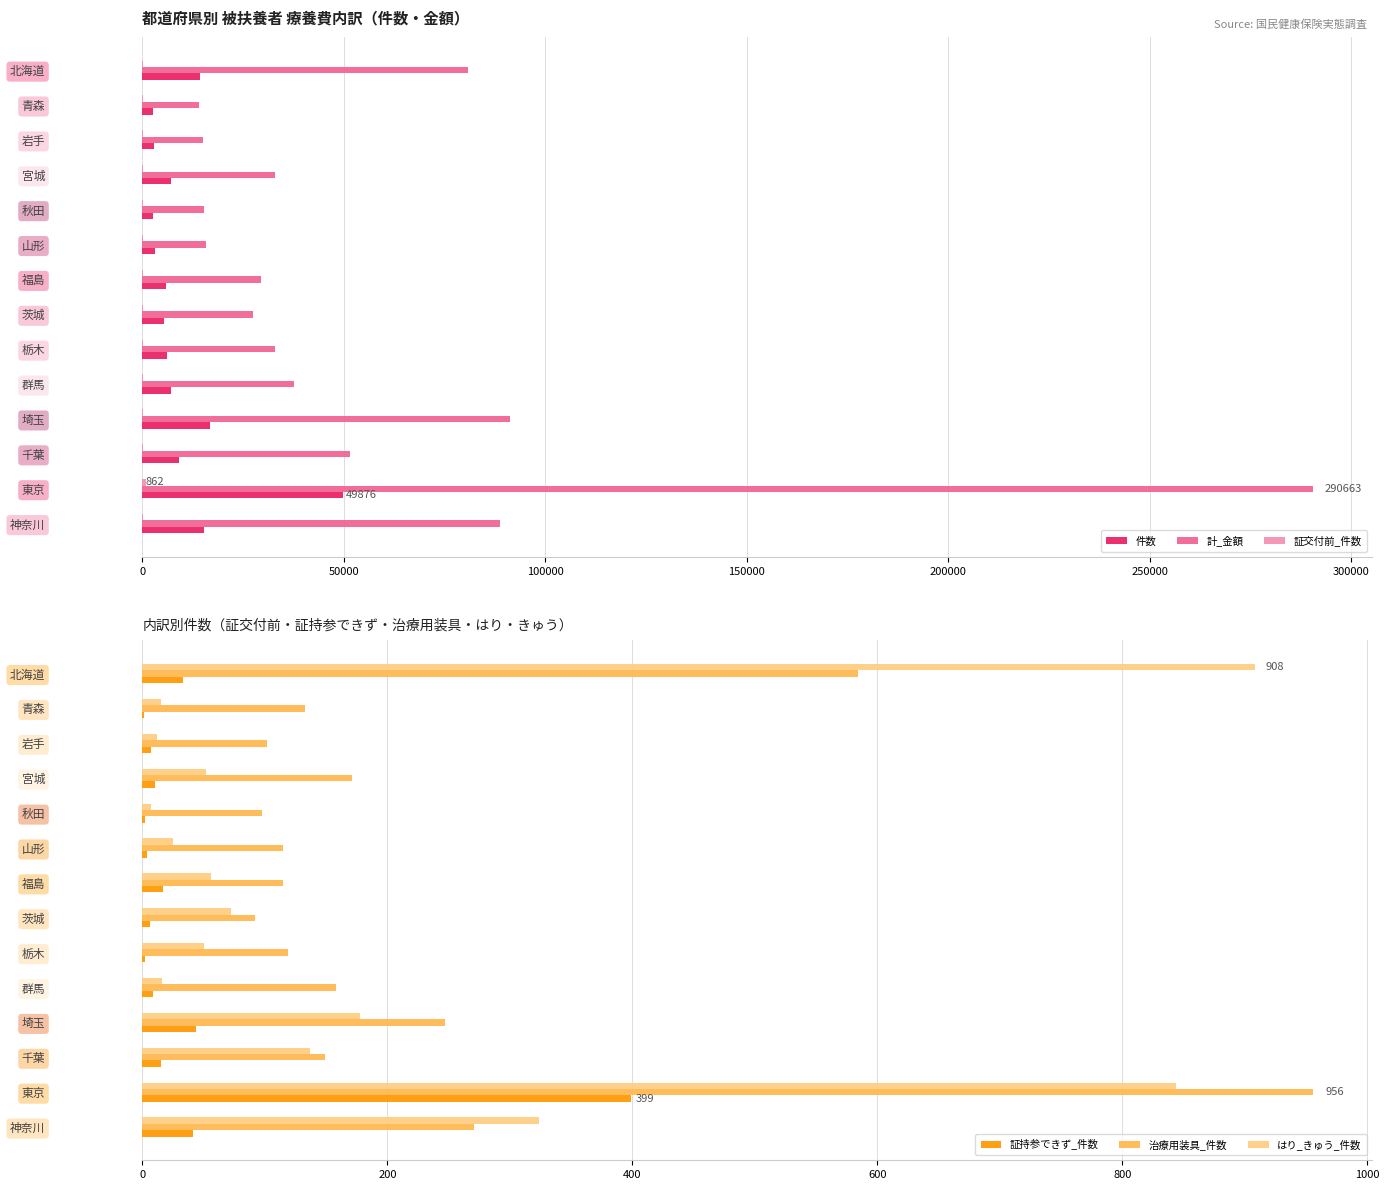

How many bars are there in each group?

6